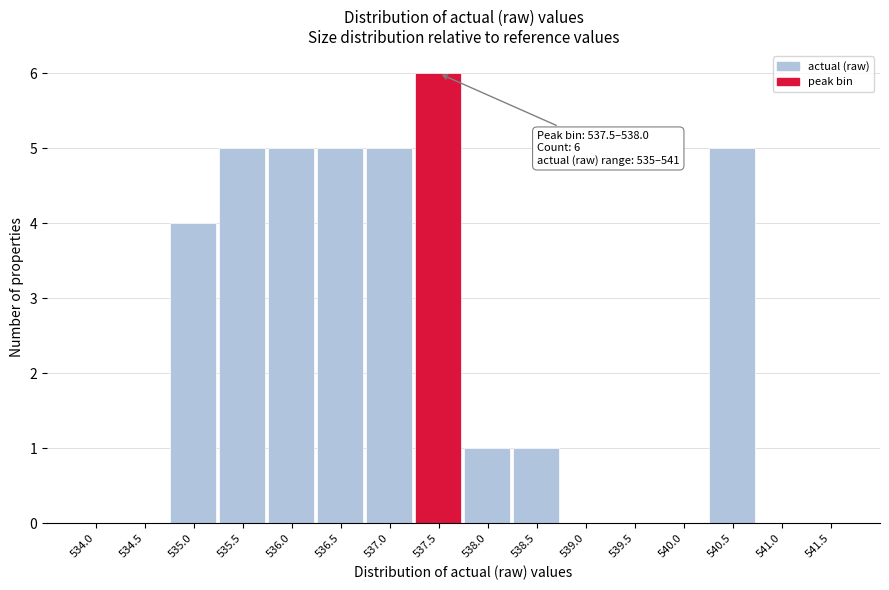

Reading left to right, extract all data points from this chart.

534.0=0	534.5=0	535.0=4	535.5=5	536.0=5	536.5=5	537.0=5	537.5=6	538.0=1	538.5=1	539.0=0	539.5=0	540.0=0	540.5=5	541.0=0	541.5=0